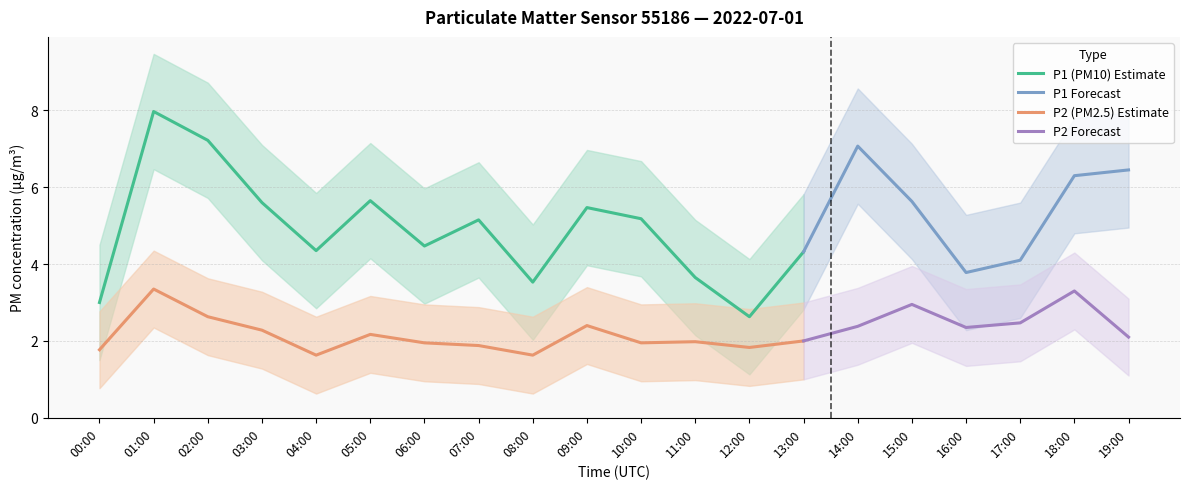

True or false: P2 (PM2.5) Estimate and P1 (PM10) Estimate intersect in this chart.

False